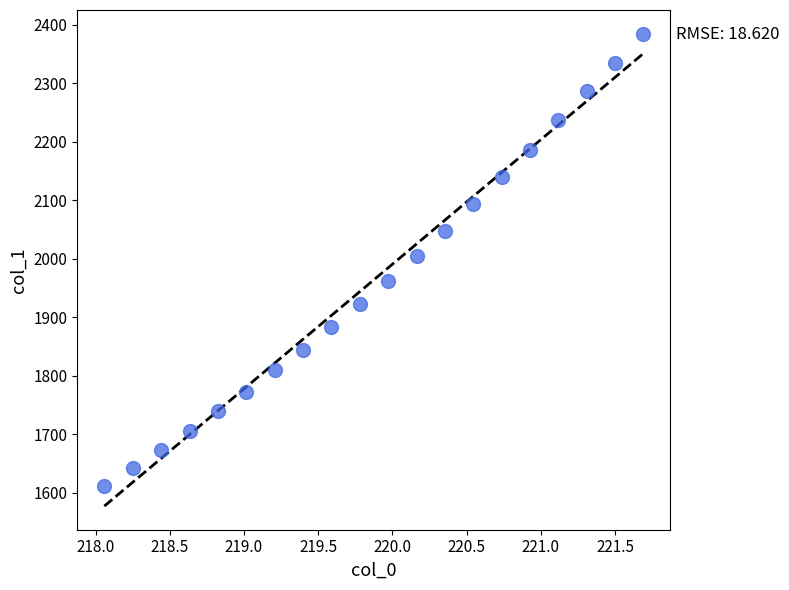

What is the range of X values (max minus min)?

3.6